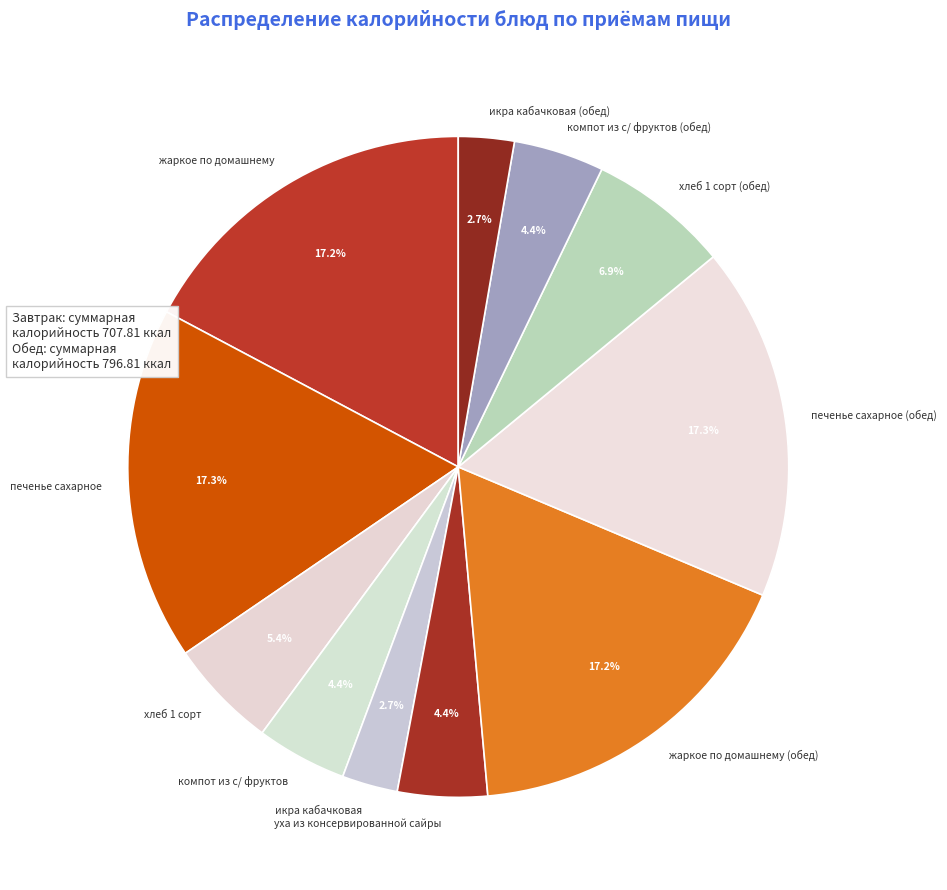

How much of the chart is everything except жаркое по домашнему (обед)?

82.8%